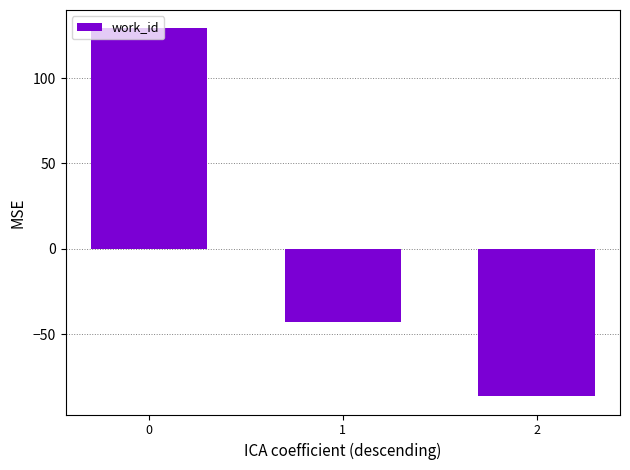

What is the change in value from 1 to 2?

-43.6